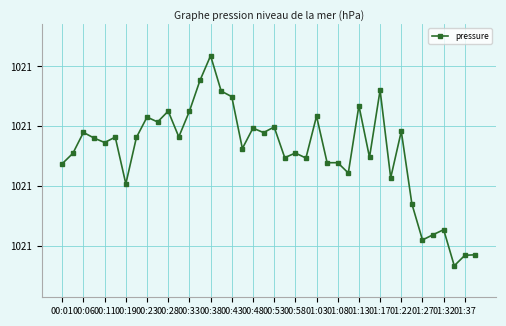

Does the chart have visible grid lines?

Yes